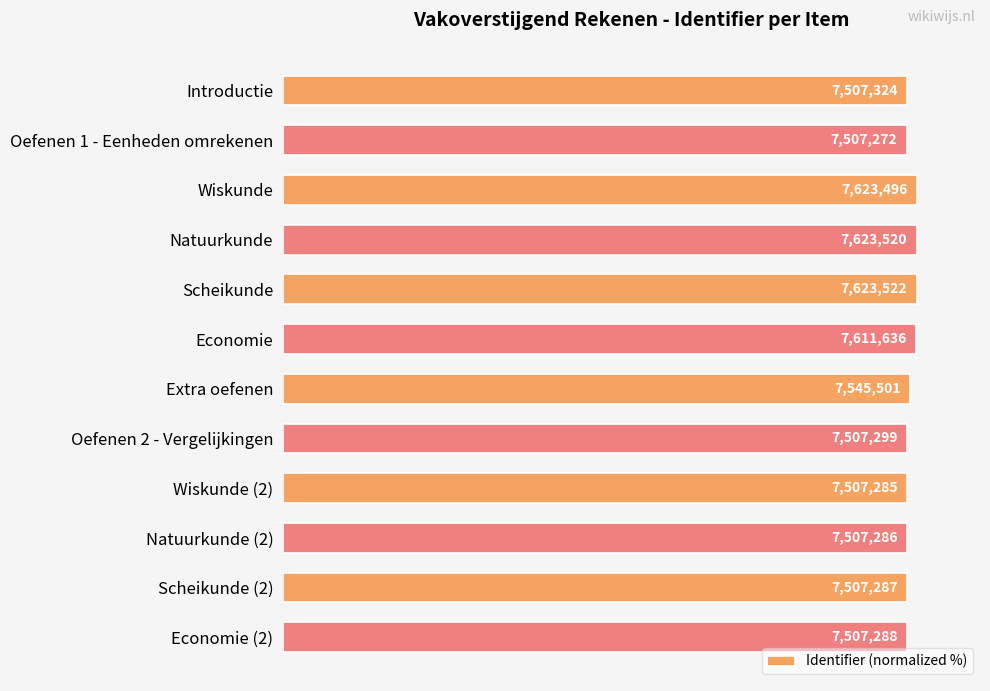

Does the chart contain any negative values?

No